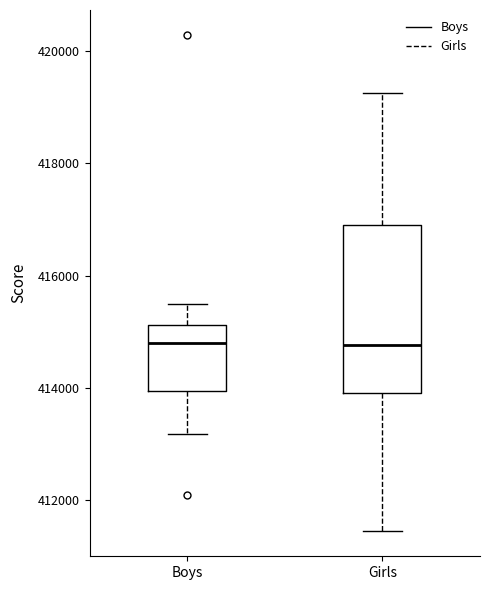

Where is the lower edge of the box for Girls on the y-axis? The values are not printed on the chart, so give them approximately, as read against the axis.

414000